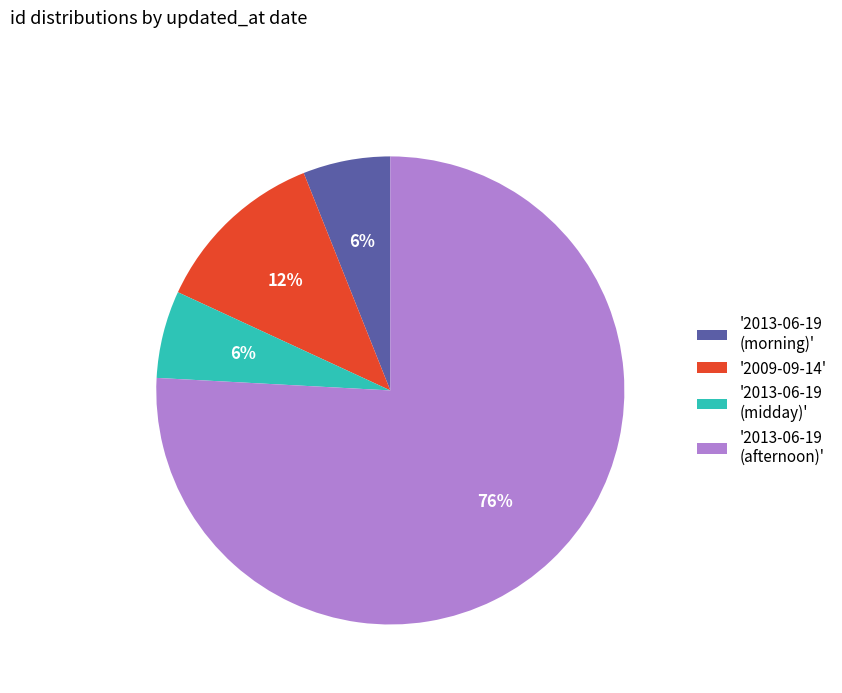

Between '2009-09-14' and '2013-06-19 (midday)', which is larger?

'2009-09-14'